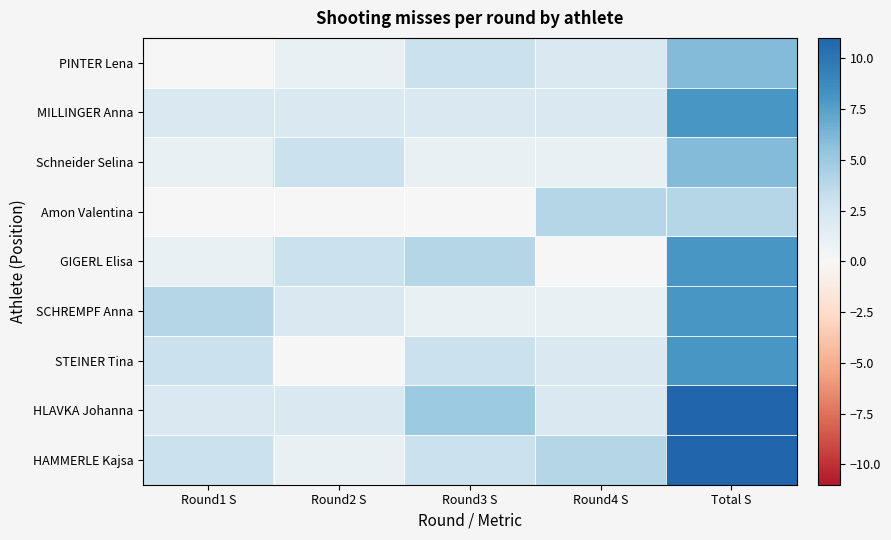

Count the number of categories in the chart.

5